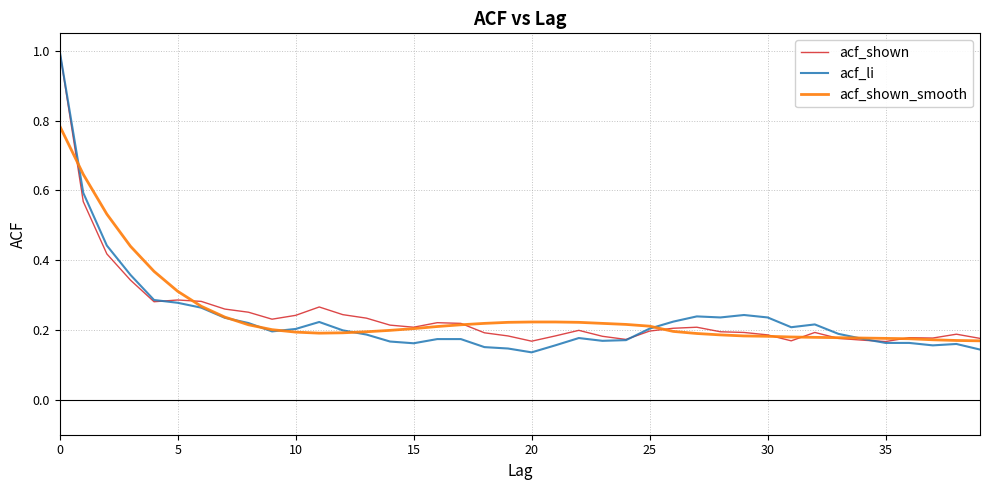

Which series has the widest spread of values?

acf_li